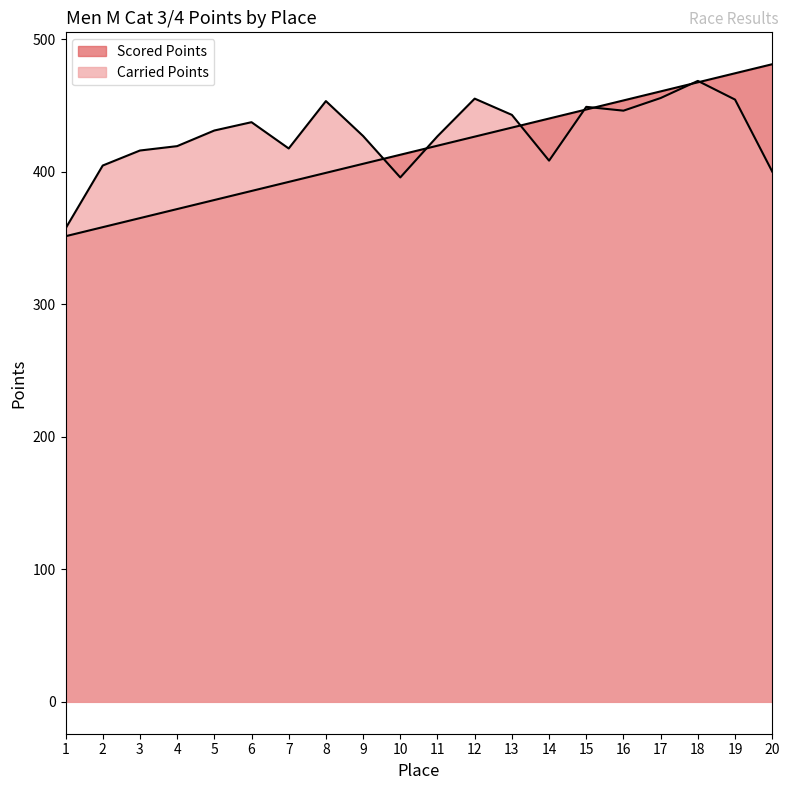

At which category does Carried Points reach its first local peak?

6